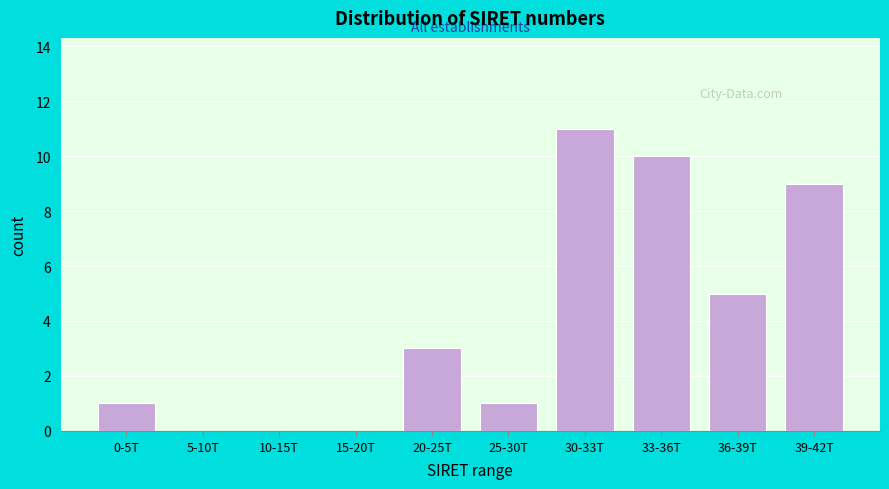

Reading left to right, extract all data points from this chart.

0-5T=1	5-10T=0	10-15T=0	15-20T=0	20-25T=3	25-30T=1	30-33T=11	33-36T=10	36-39T=5	39-42T=9